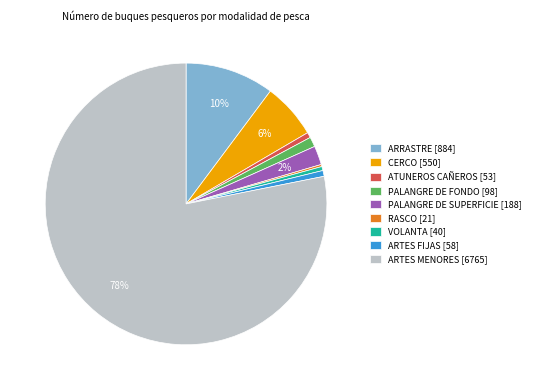

Combined, do CERCO [550] and PALANGRE DE SUPERFICIE [188] account for over 50%?

No